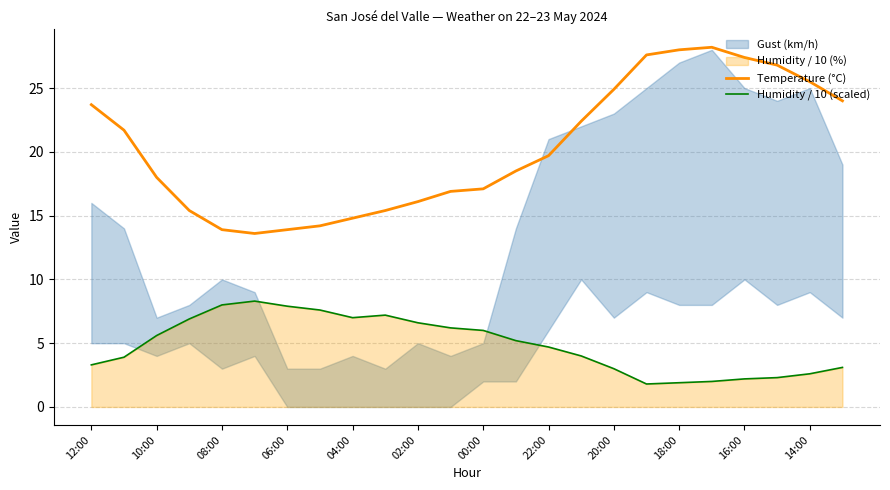

In Temperature (°C), how many points are higher than both neighbors (excluding endpoints)?

1